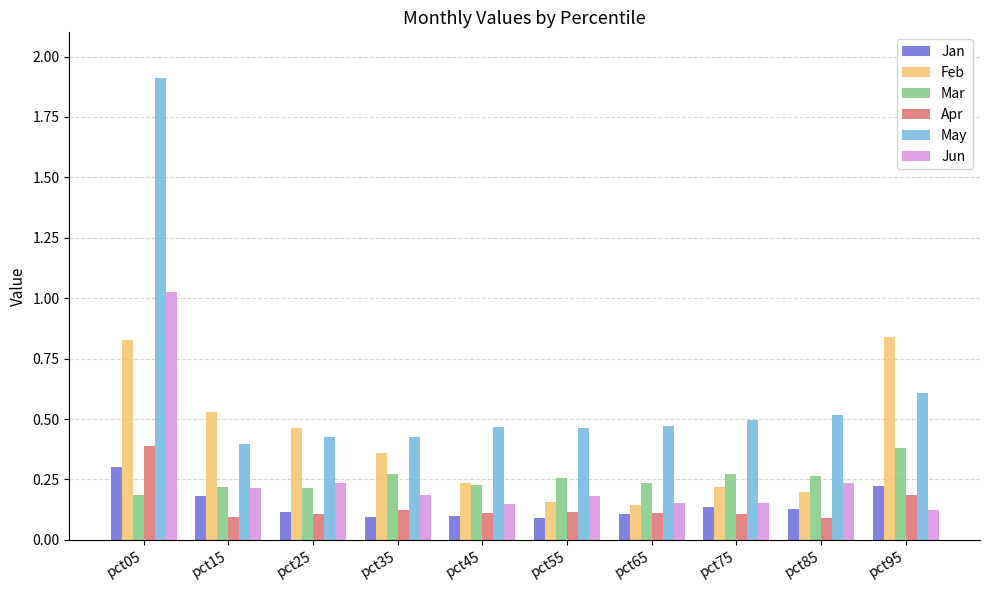

What is the difference between the maximum and minimum values in the Feb series?

0.7